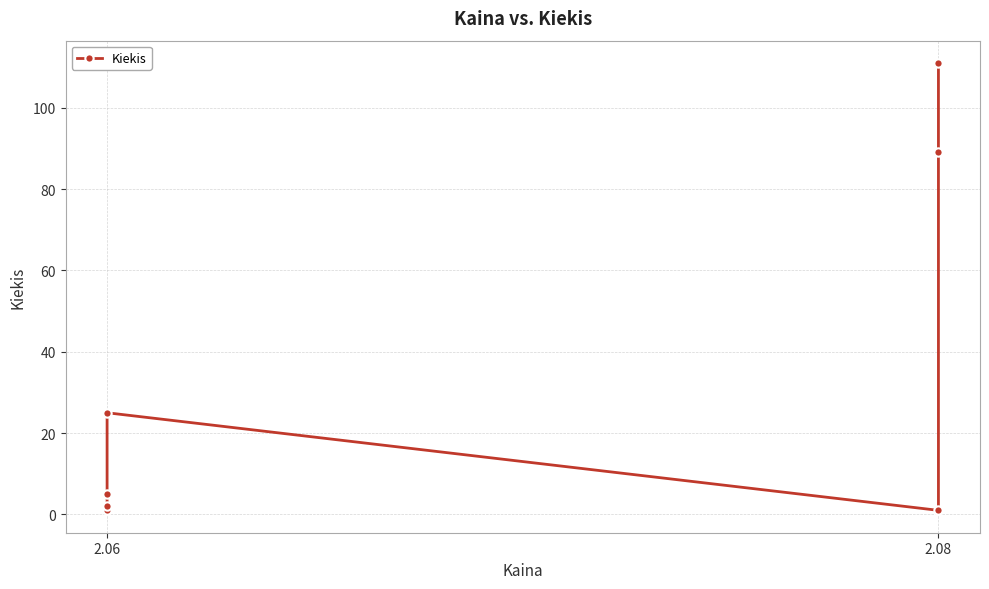

How many points are higher than both their immediate neighbors (excluding endpoints)?

1